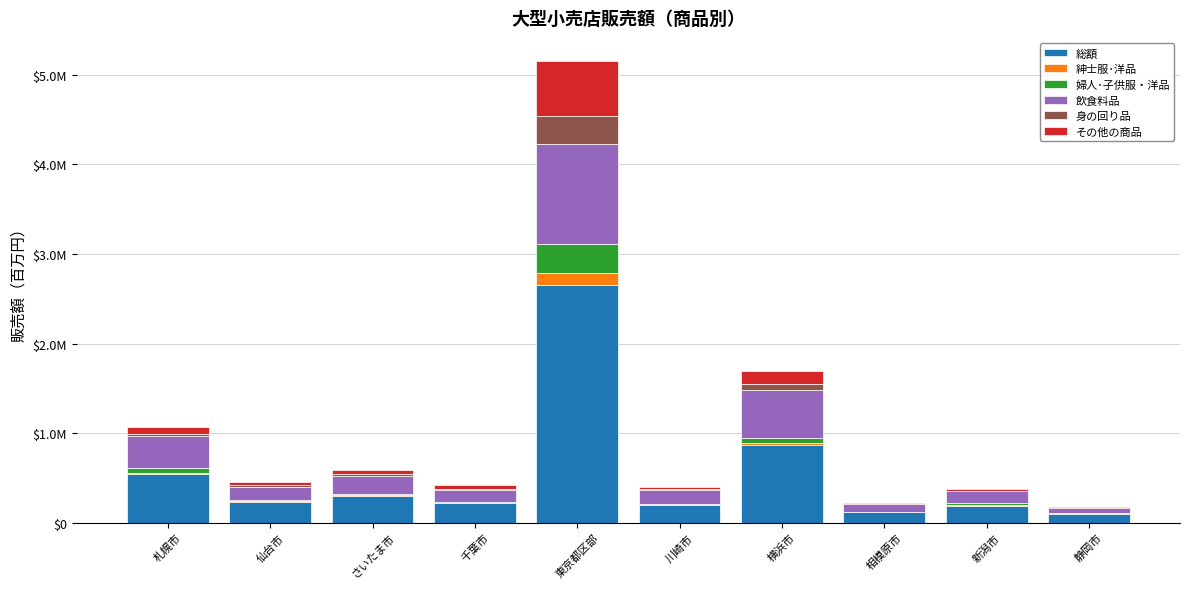

At which category is the sum across all series the highest?

東京都区部